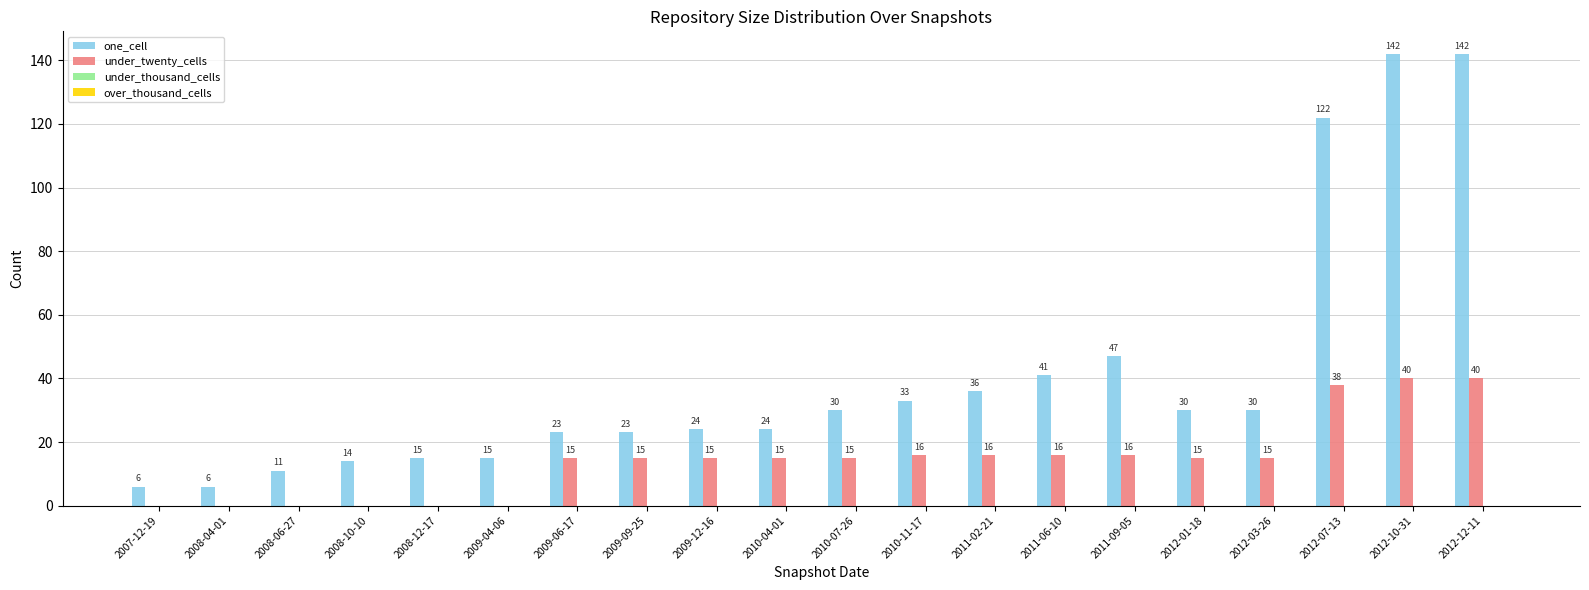

What is the sum of the one_cell values at 2009-12-16 and 2009-06-17?

47